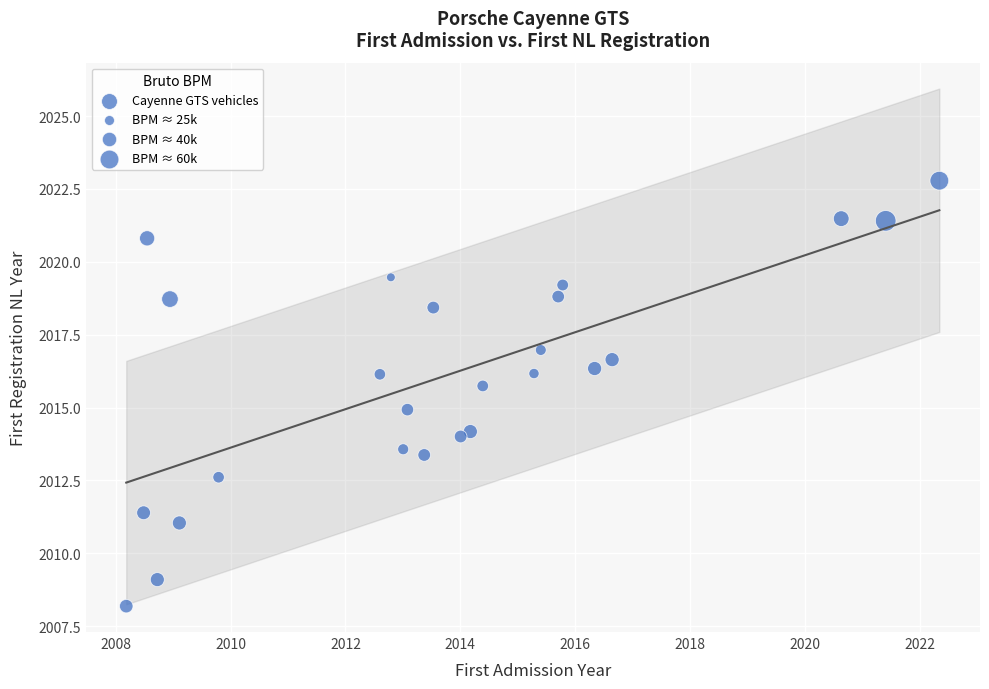

What is the range of Y values (max minus min)?

14.6